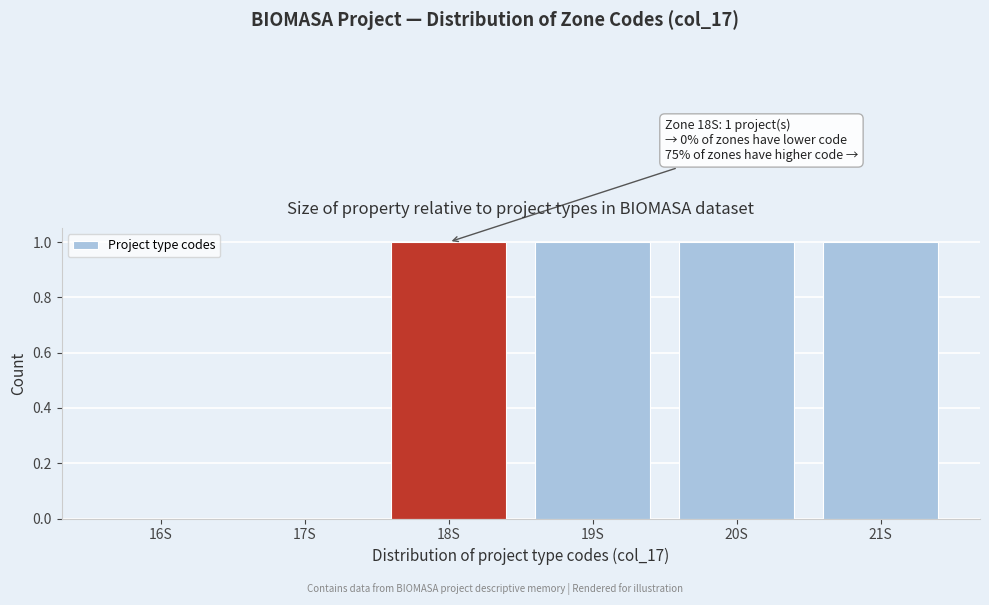

Reading left to right, list all the values displayed in this chart.

16S=0	17S=0	18S=1	19S=1	20S=1	21S=1